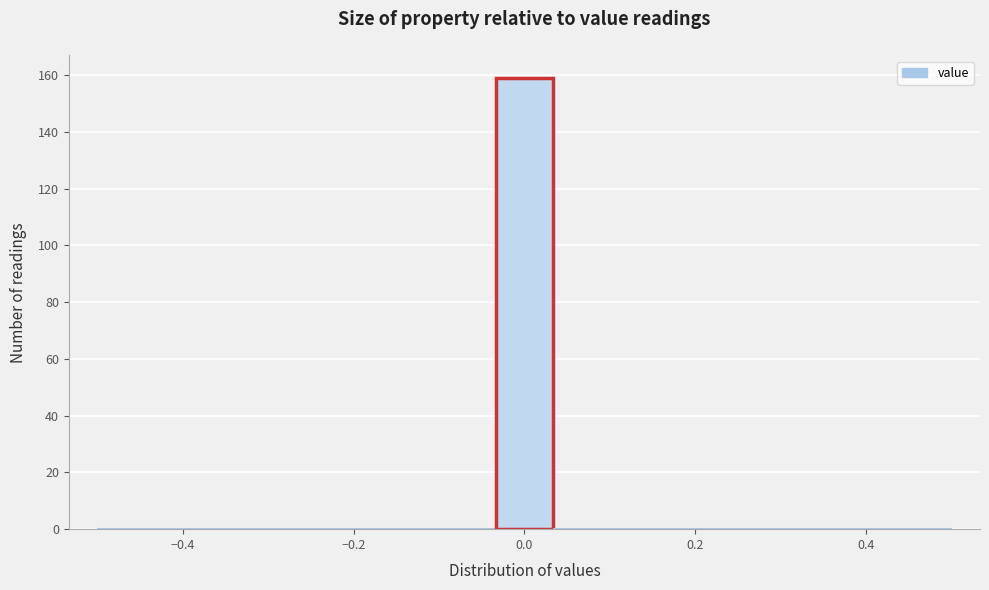

Read against the x-axis, roughly where is the centre of the tallest bar?

0.00